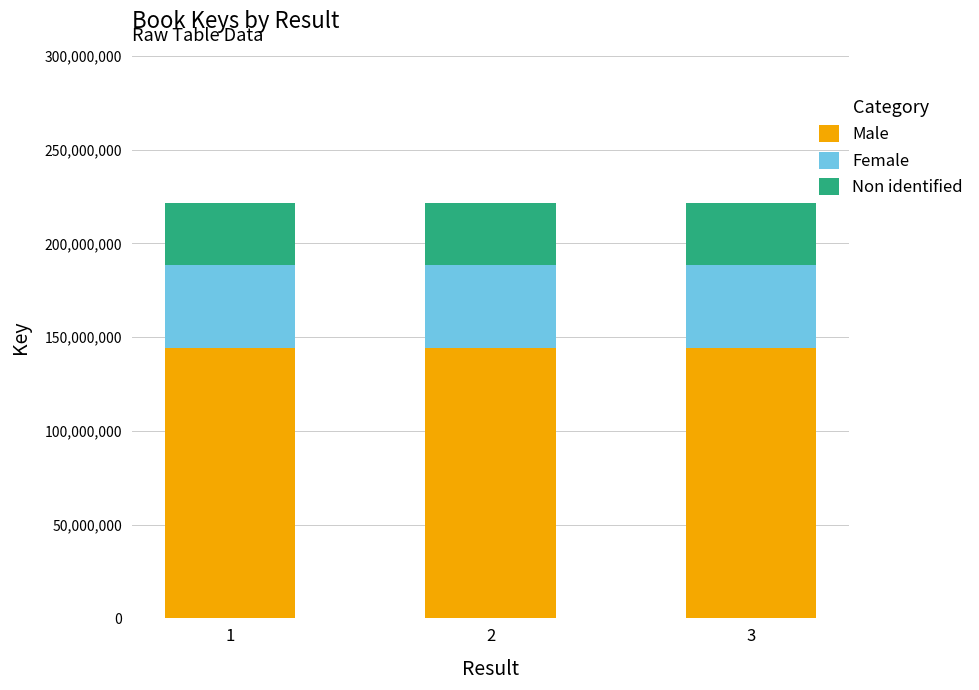

What is the total value across all series at 1?

221500776.0